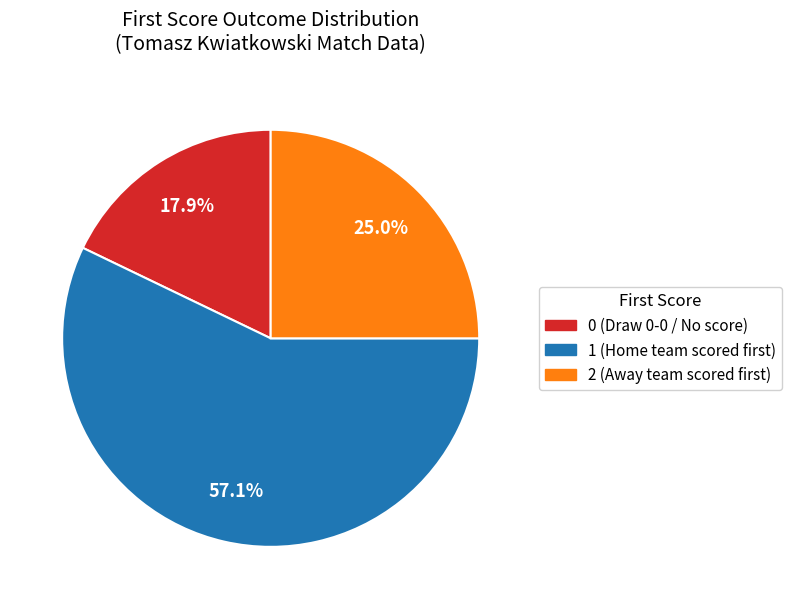

How many segments does this pie chart have?

3